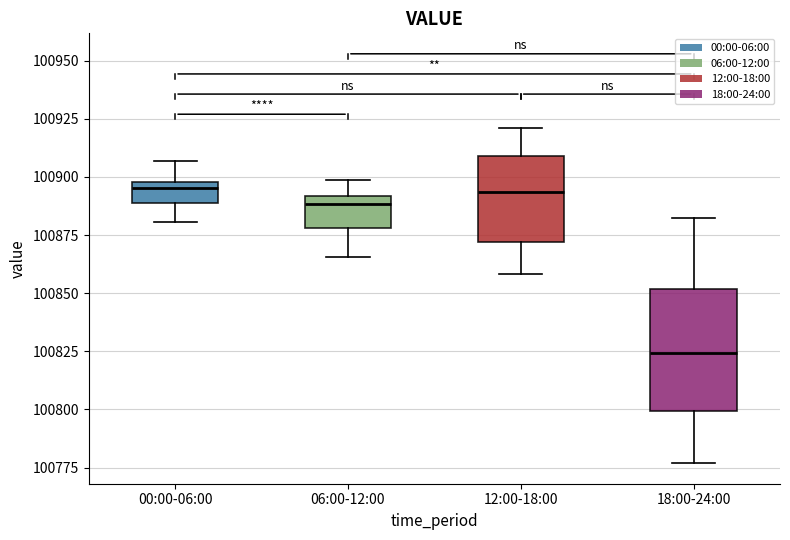

Reading left to right, transcribe this box plot: for each box, give where its median line is, the range the box spans, and where its two whiskers end, as read against the y-axis. The values are not printed on the chart, so give them approximately, as read against the axis.

00:00-06:00: median 100895, box 100890 to 100900, whiskers 100880 to 100905
06:00-12:00: median 100890 (just below the box's upper edge), box 100880 to 100890, whiskers 100865 to 100900
12:00-18:00: median 100895, box 100870 to 100910, whiskers 100860 to 100920
18:00-24:00: median 100825, box 100800 to 100850, whiskers 100775 to 100880